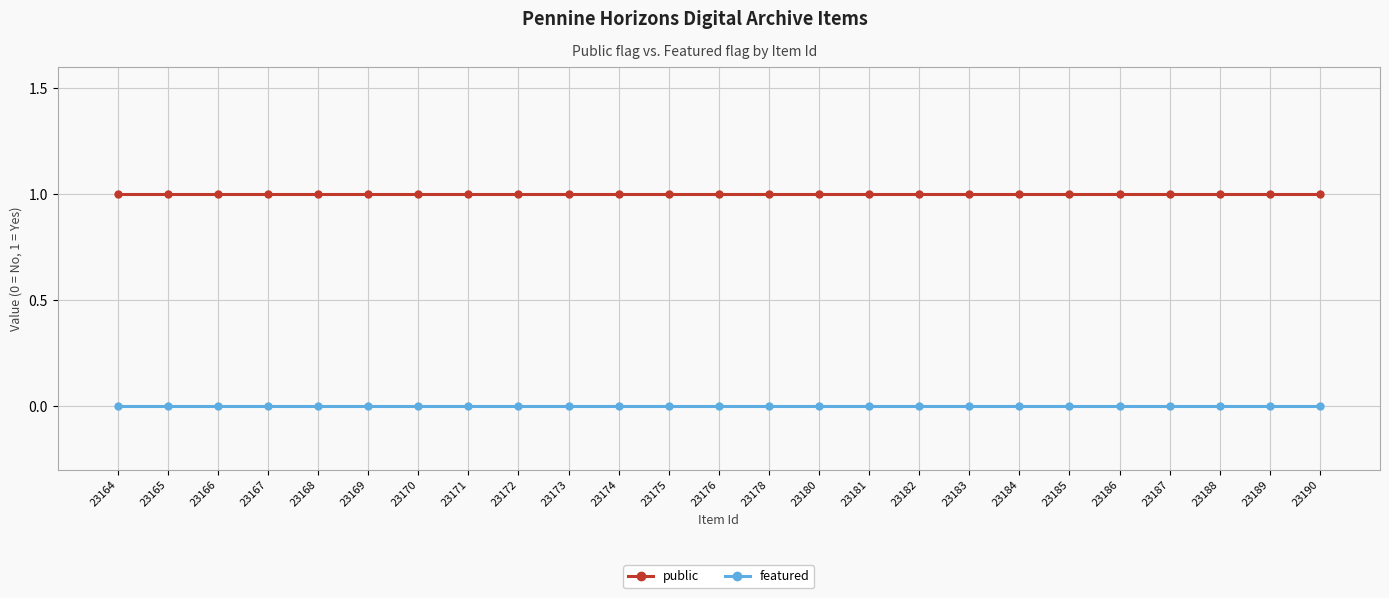

How many categories are shown in the chart?

25